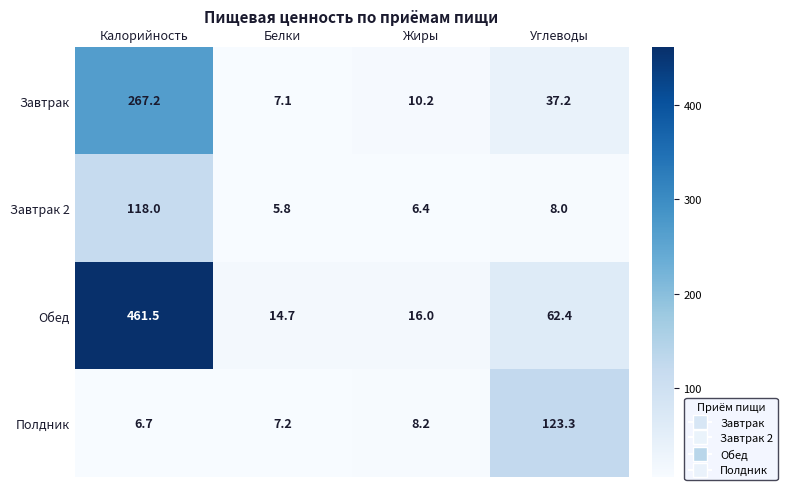

Reading left to right, transcribe all the data shown in this chart.

Завтрак: 267.2	7.1	10.2	37.2
Завтрак 2: 118.0	5.8	6.4	8.0
Обед: 461.5	14.7	16.0	62.4
Полдник: 6.7	7.2	8.2	123.3